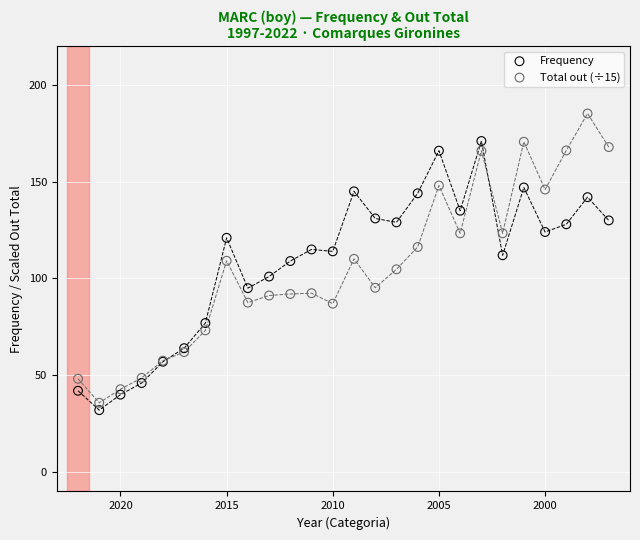

Which series has the largest Y range (max minus min)?

Total out (÷15)